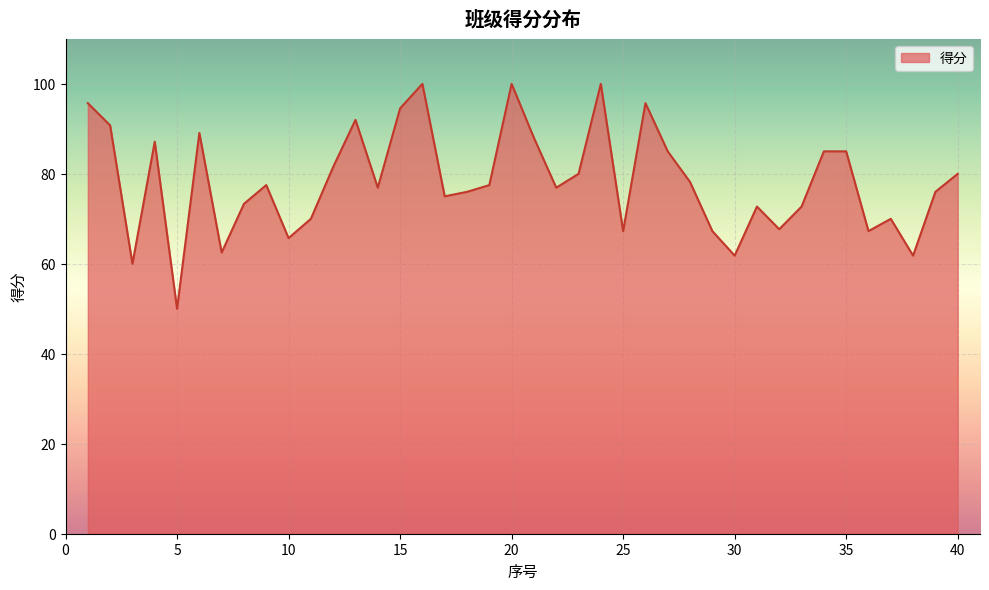

What is the greatest value displayed?

100.0